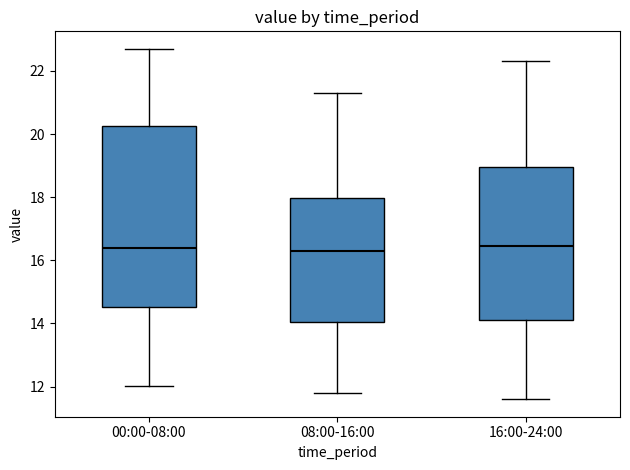

Comparing the boxes themselves (not the whiskers), which one is the tallest?

00:00-08:00